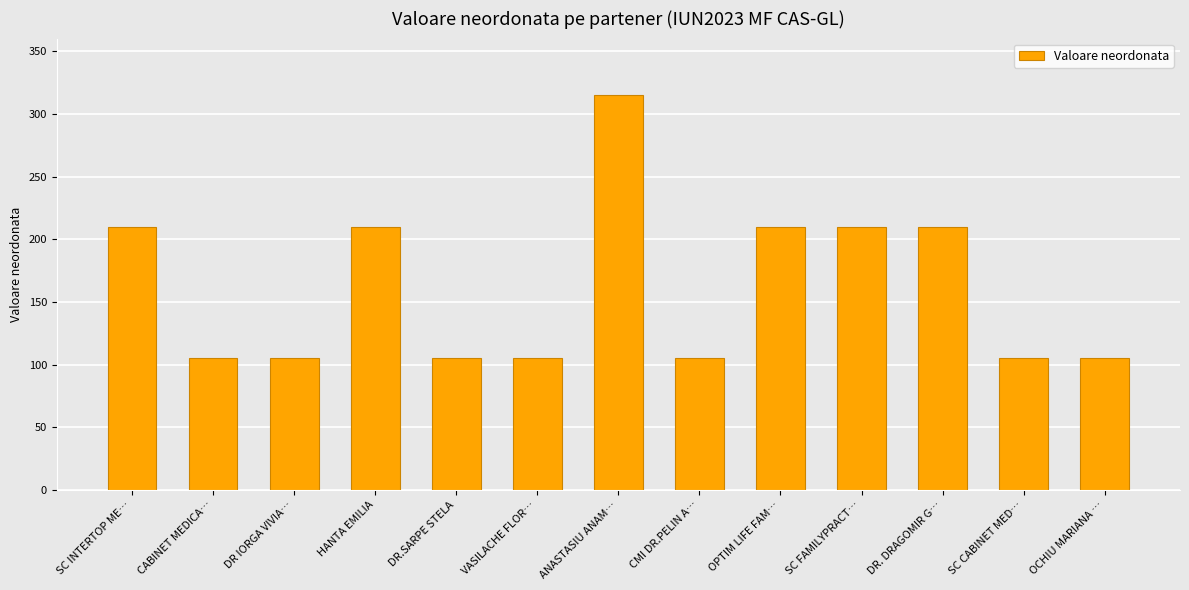

Which has a higher value, VASILACHE FLOR… or OPTIM LIFE FAM…?

OPTIM LIFE FAM…